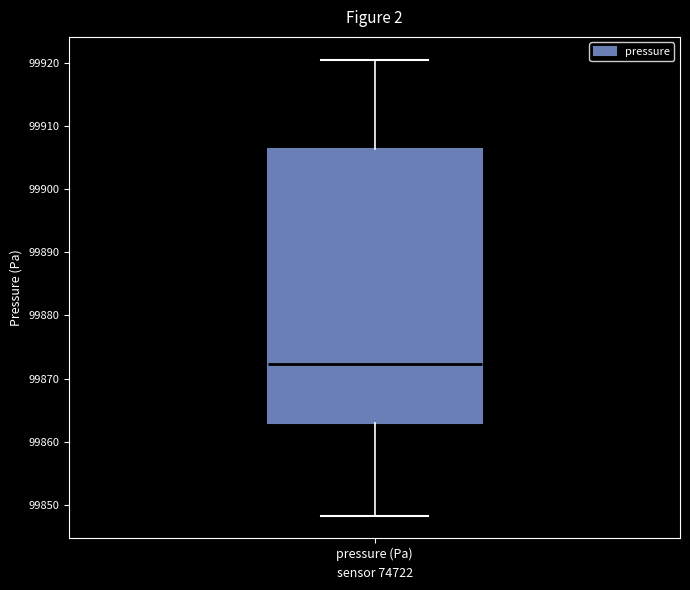

Read this box plot against the y-axis: the position of the median line, the range covered by the box, and the ends of both whiskers. The values are not printed on the chart, so give them approximately, as read against the axis.

median 99872, box 99863 to 99906, whiskers 99848 to 99920